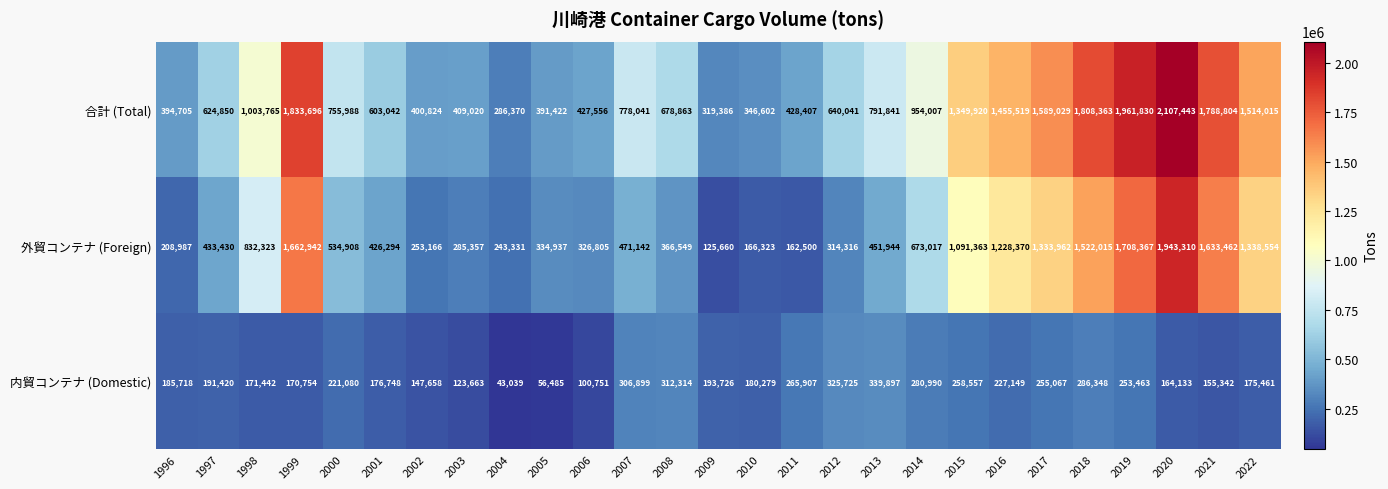

Which category has the lowest value across all series?

2004